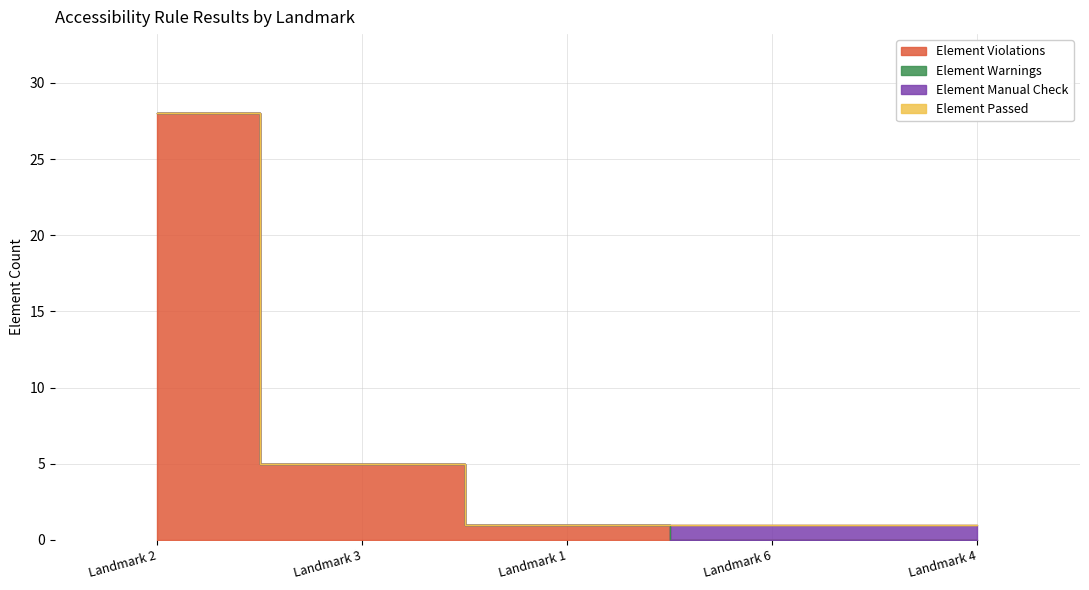

What is the maximum value shown in the chart?

28